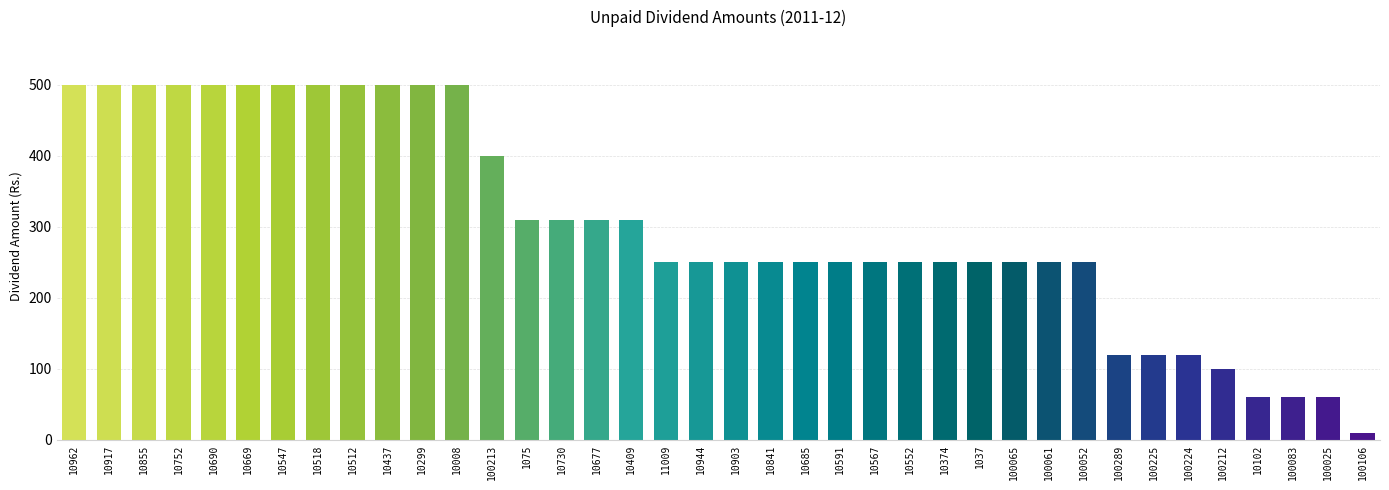

What is the difference between the maximum and second lowest values?

440